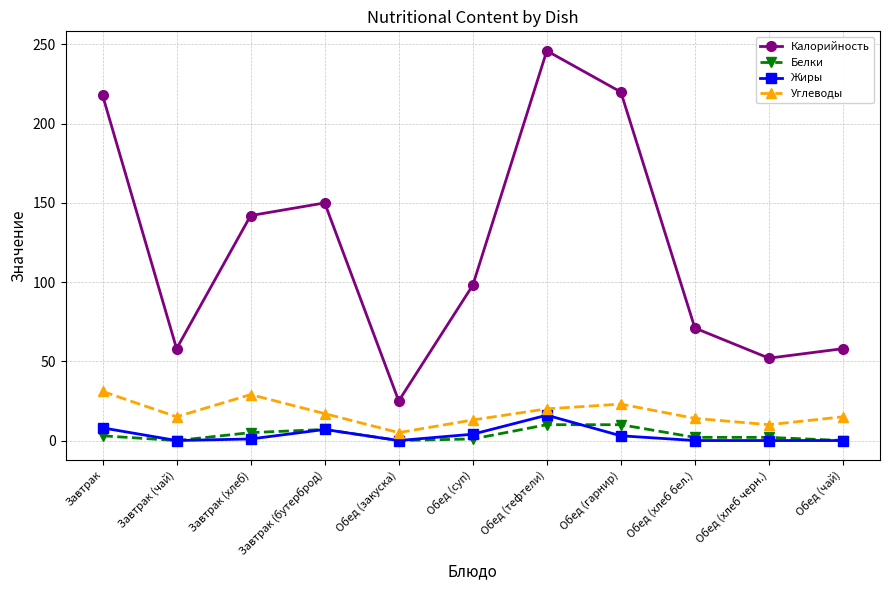

What is the difference between the highest and lowest values at Обед (тефтели)?

236